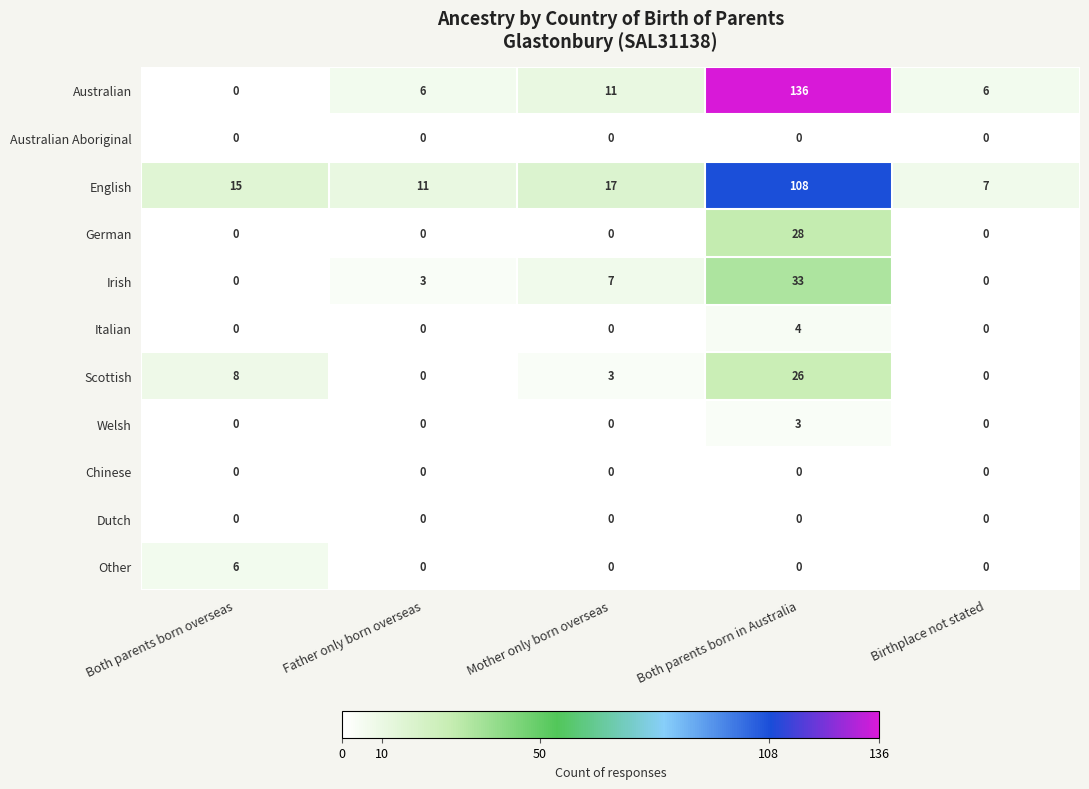

At which category is the sum across all series the highest?

Both parents born in Australia